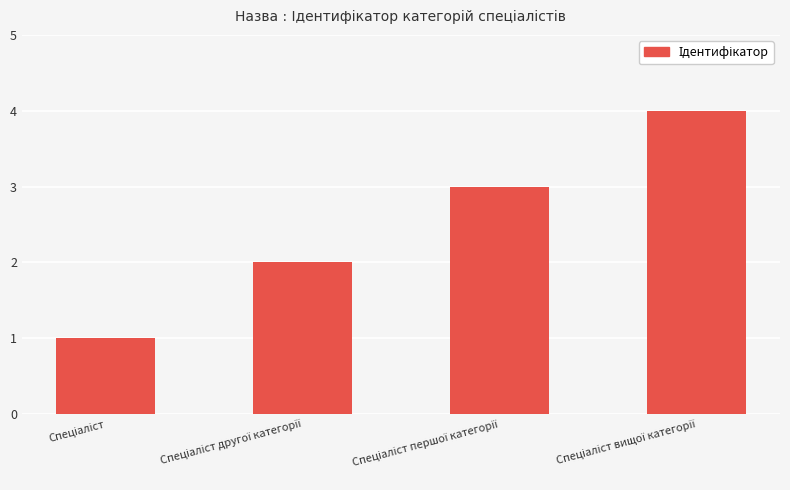

What is the maximum value shown in the chart?

4